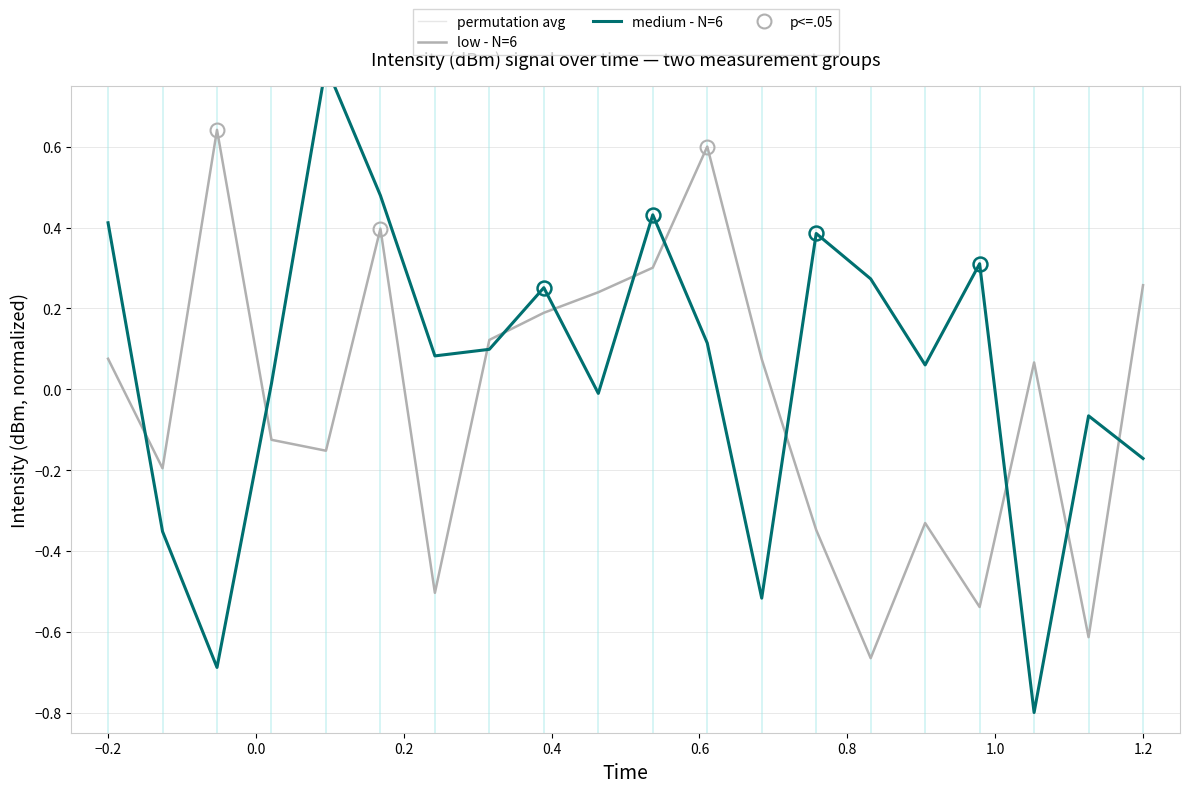

After their last crossing, which series has the higher values: low - N=6 or medium - N=6?

low - N=6